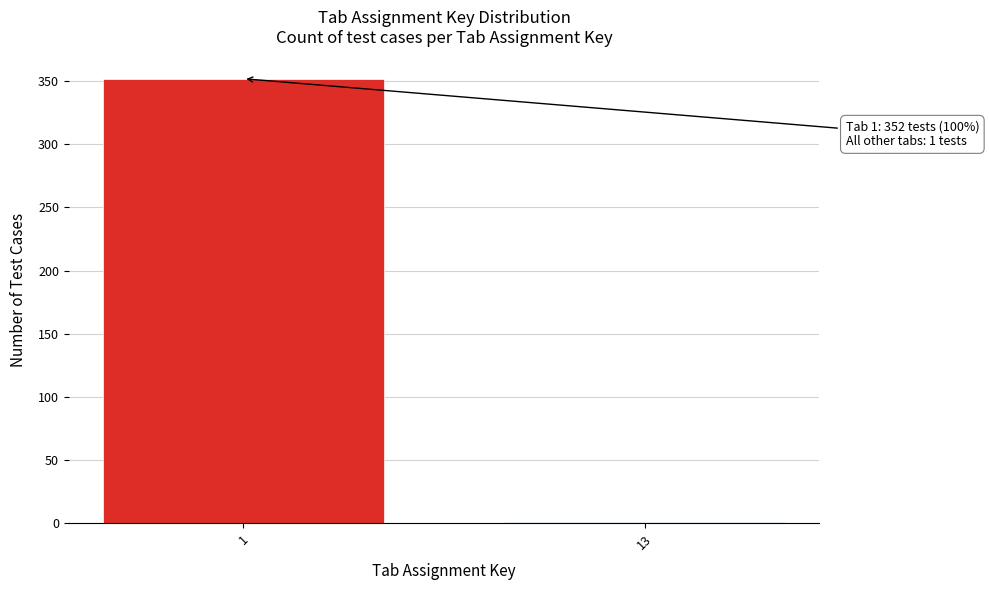

Reading left to right, extract all data points from this chart.

1=352	13=1